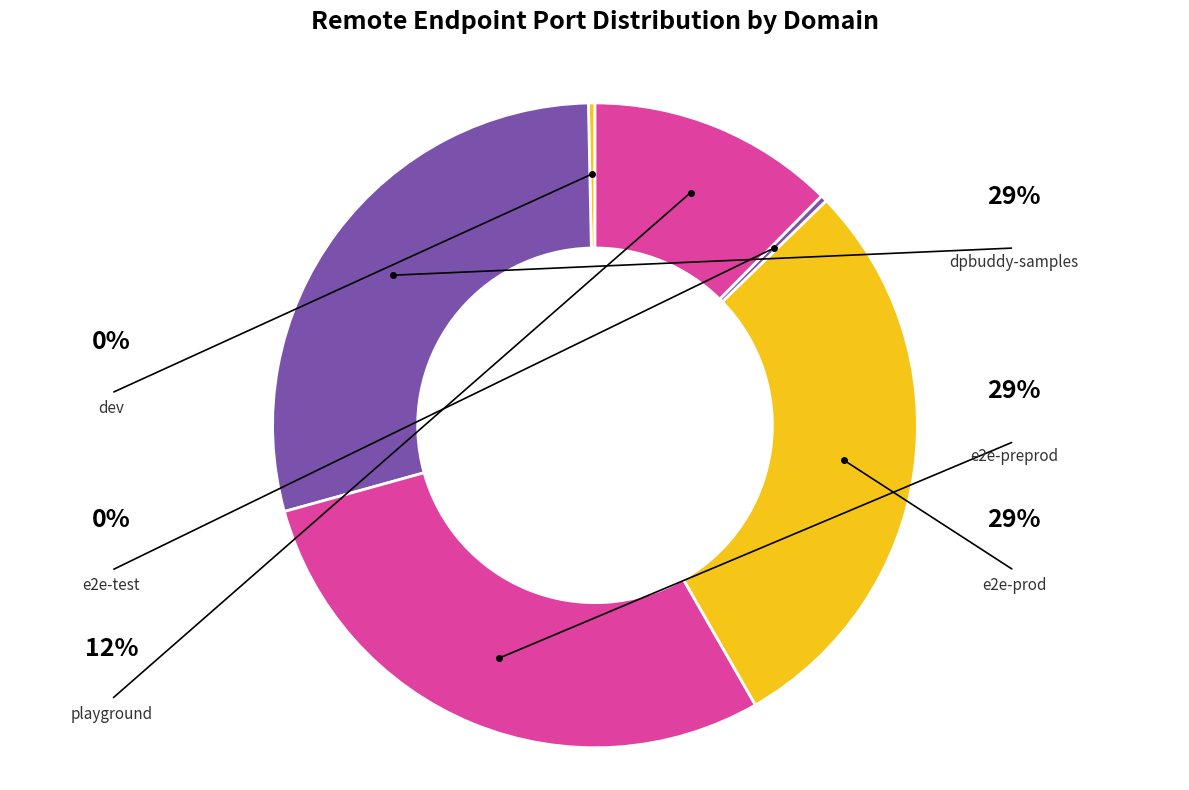

Rank the categories by value from lowest to highest.

dev, e2e-test, playground, dpbuddy-samples, e2e-preprod, e2e-prod